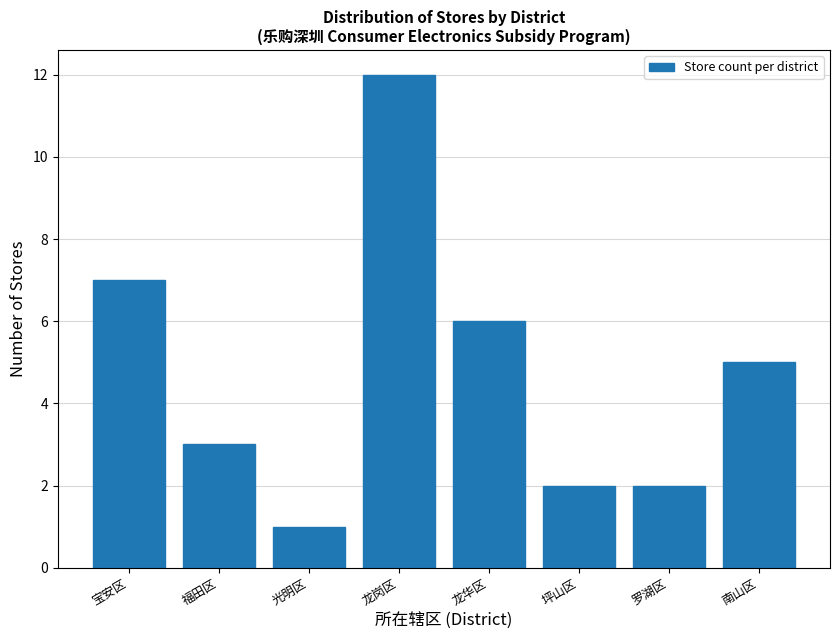

Reading left to right, list all the values displayed in this chart.

7	3	1	12	6	2	2	5